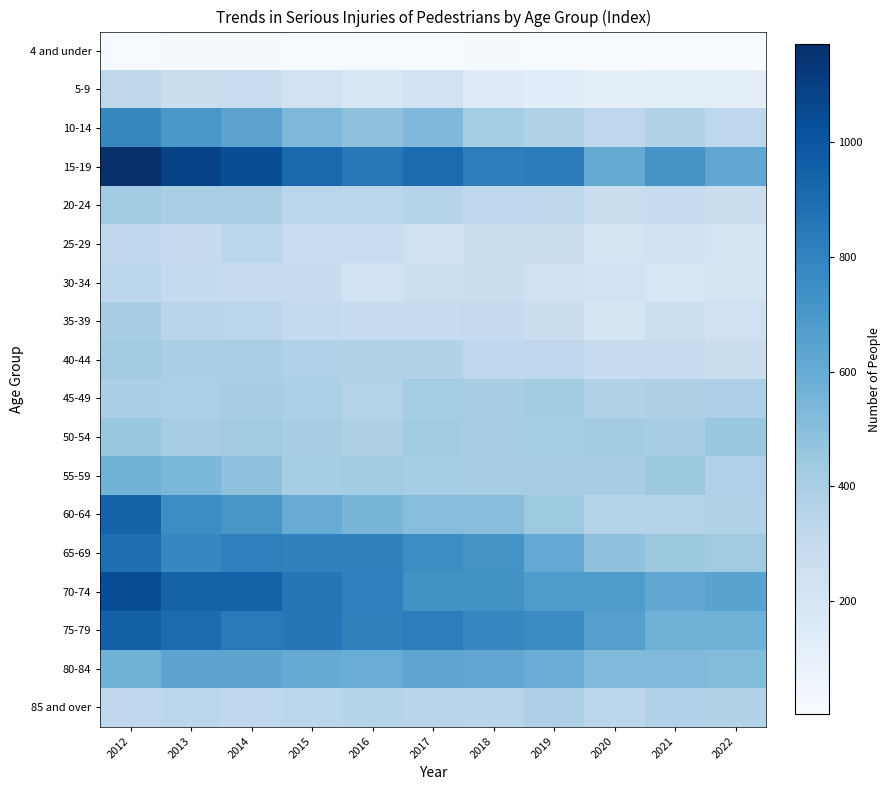

Rank the series at 2018 from lowest to highest value.

4 and under, 5-9, 25-29, 30-34, 35-39, 40-44, 20-24, 85 and over, 45-49, 50-54, 55-59, 10-14, 60-64, 80-84, 65-69, 70-74, 75-79, 15-19